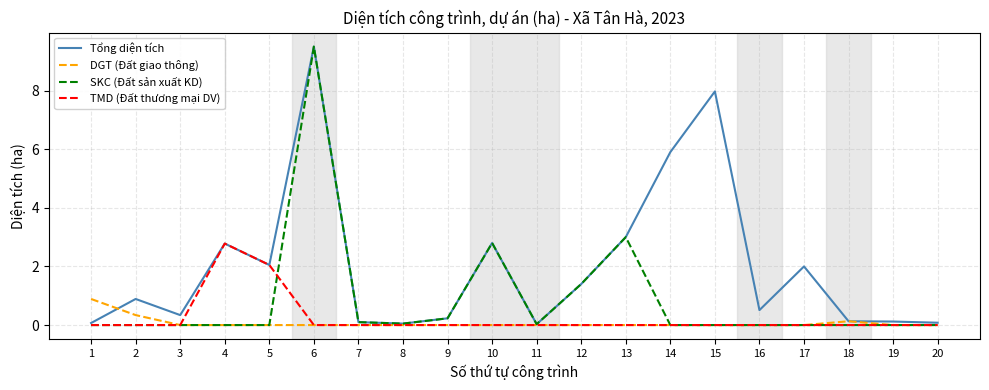

What is the maximum value shown in the chart?

9.5